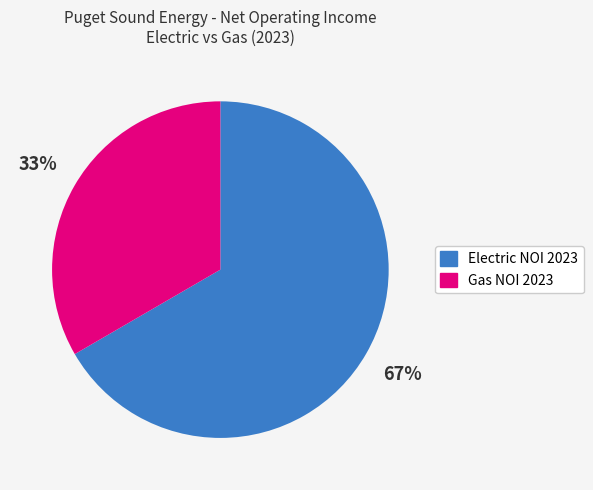

Combined, do Gas NOI 2023 and Electric NOI 2023 account for over 50%?

Yes